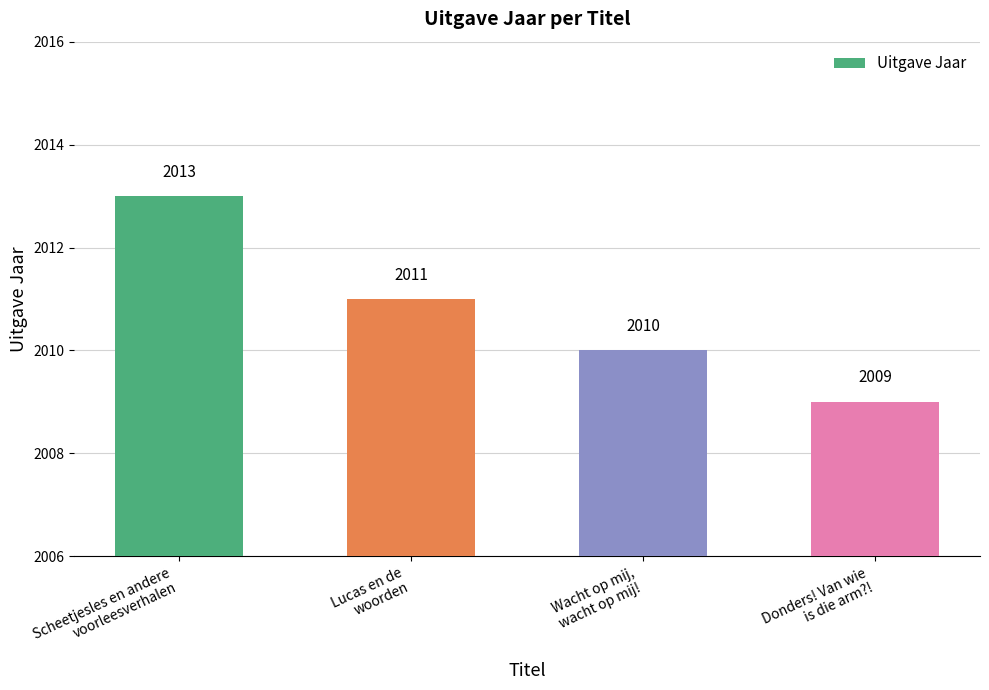

Count the values in the range 2010 to 2013.

3